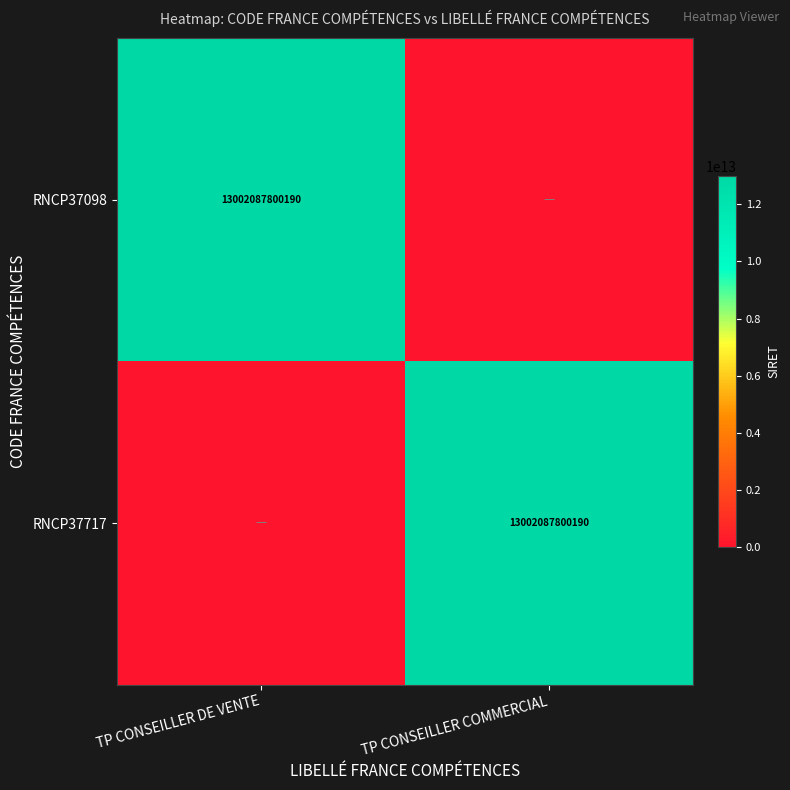

The RNCP37098 series shows 13002087800190 at TP CONSEILLER DE VENTE. True or false?

True